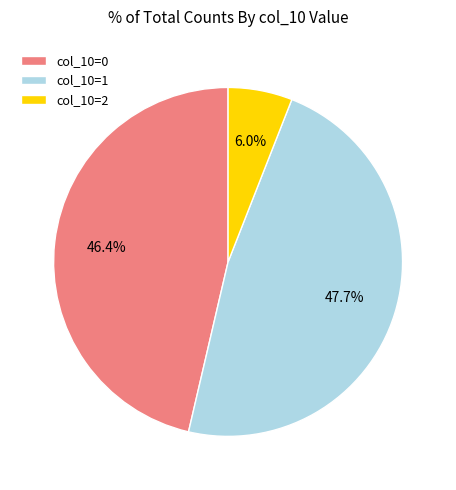

Rank the categories by value from highest to lowest.

col_10=1, col_10=0, col_10=2